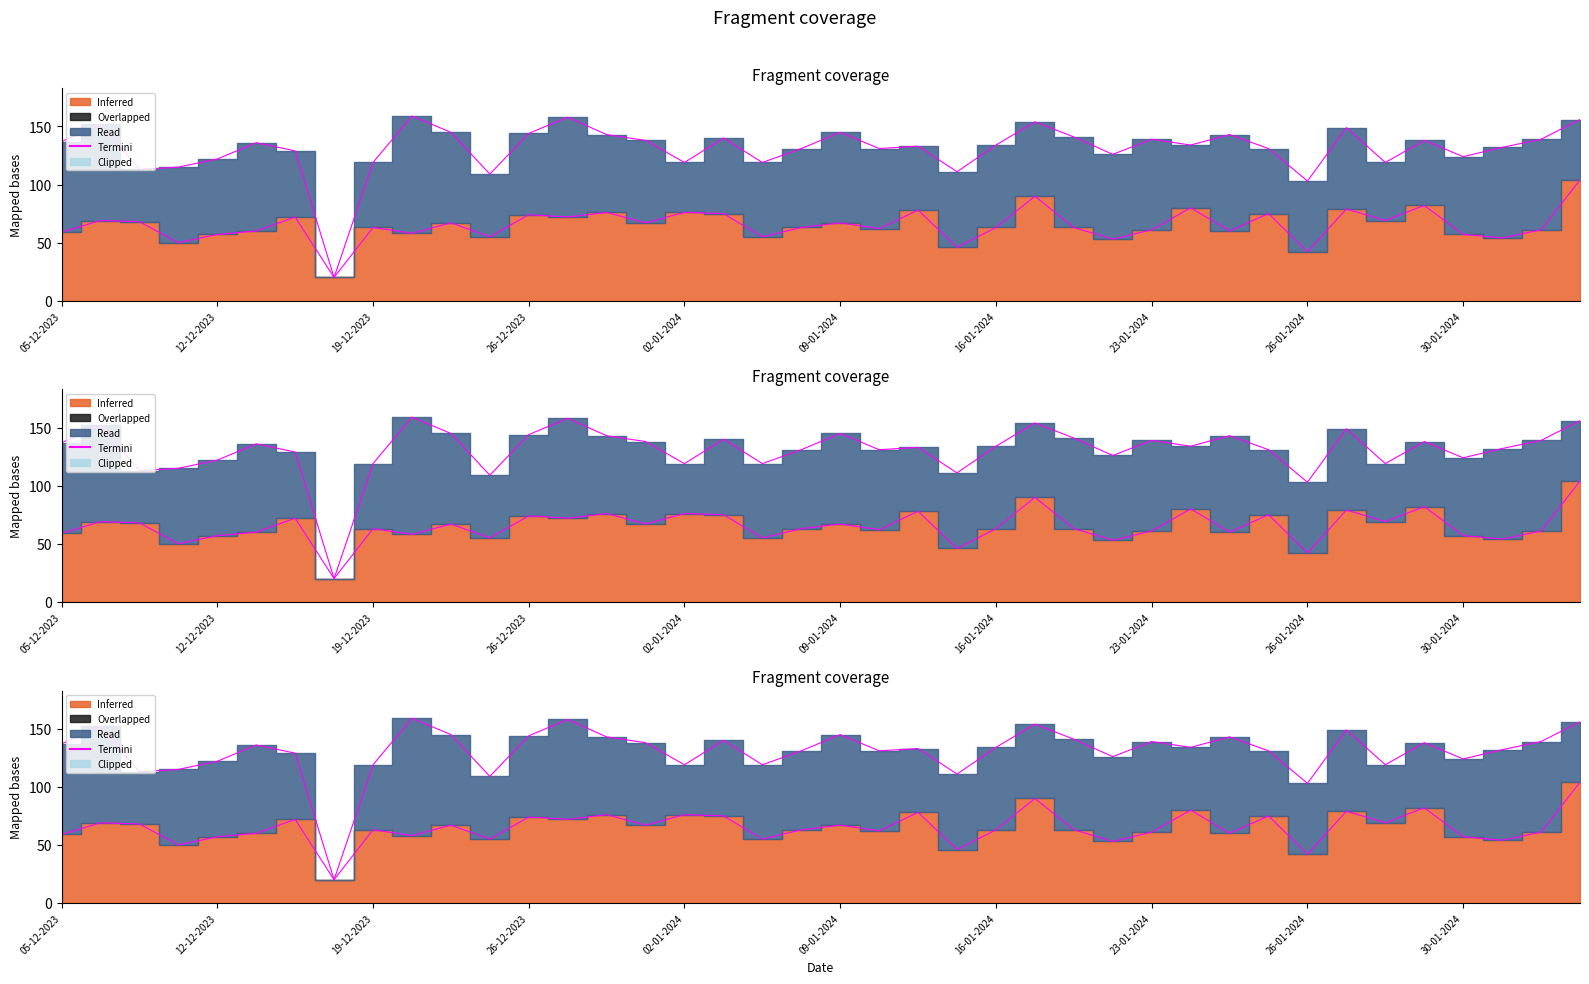

What is the sum of all values?

2602